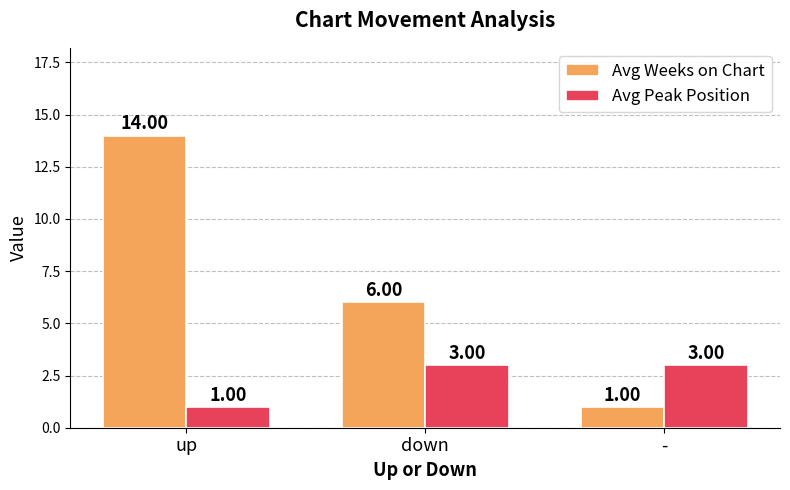

True or false: Avg Weeks on Chart has a value of 14 at up.

True